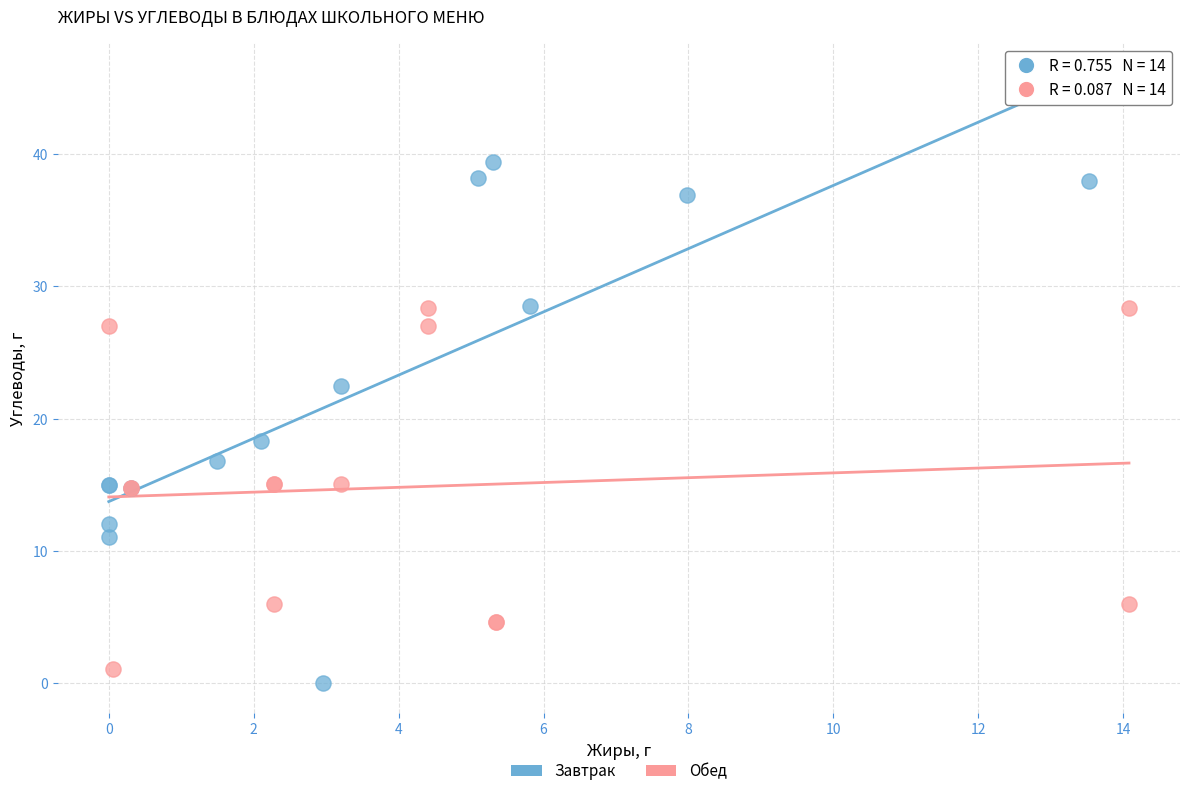

Which series has the largest Y range (max minus min)?

Завтрак